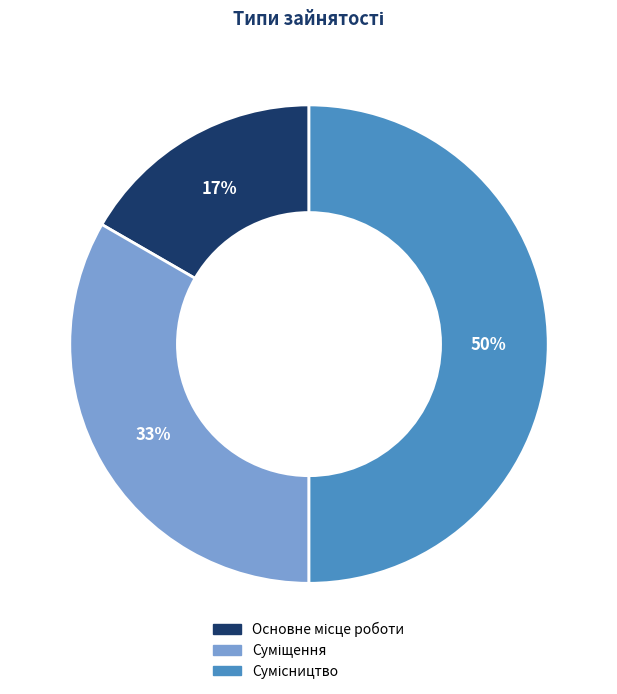

To the nearest percent, what is the difference between the largest and smallest slice percentages?

33%